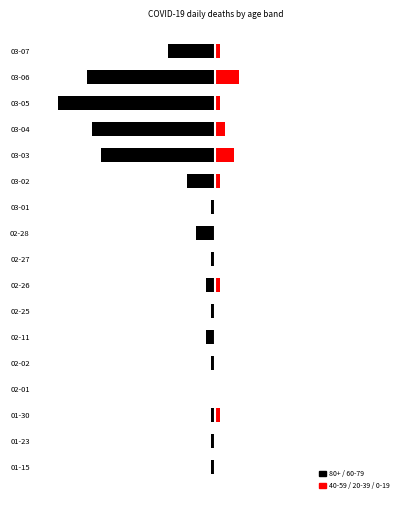

How many groups of bars are there?

17